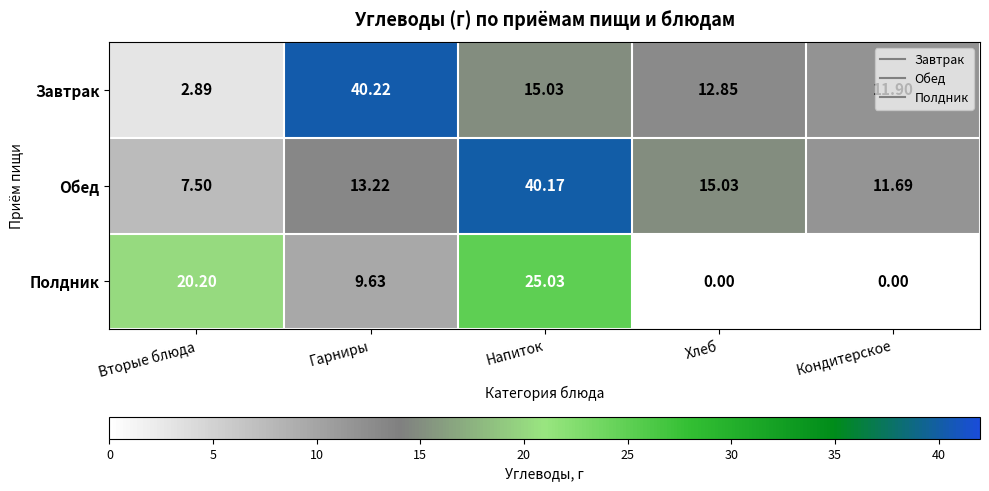

Which category has the highest value in the Полдник series?

Напиток